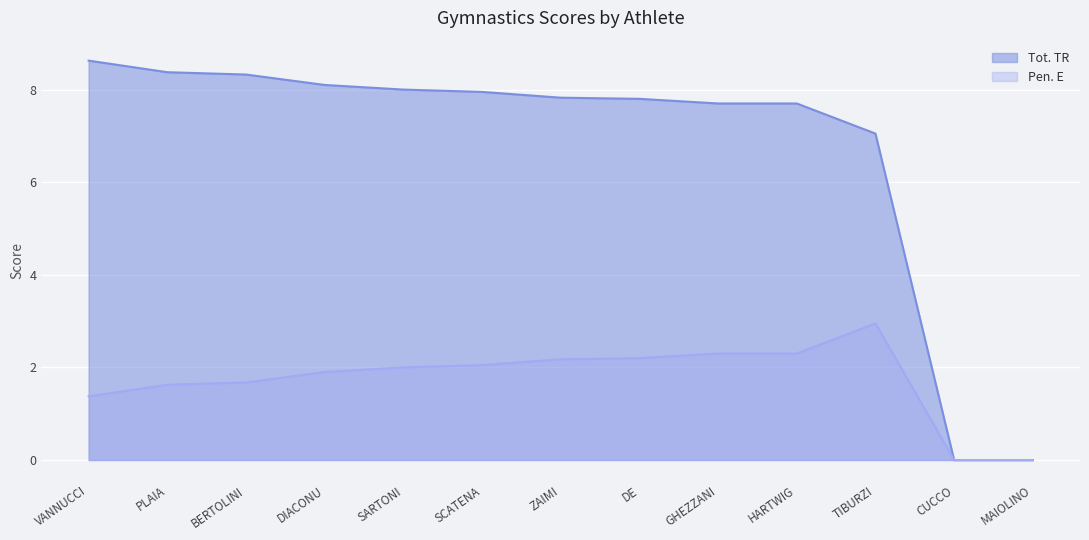

What are all the series names shown in the legend?

Tot. TR, Pen. E